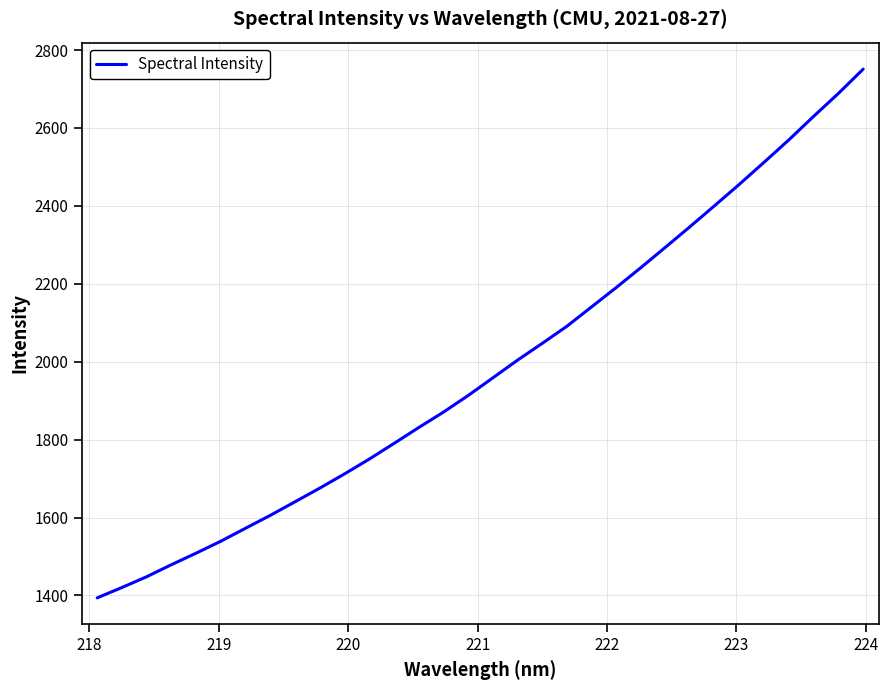

What is the maximum value shown in the chart?

2751.1